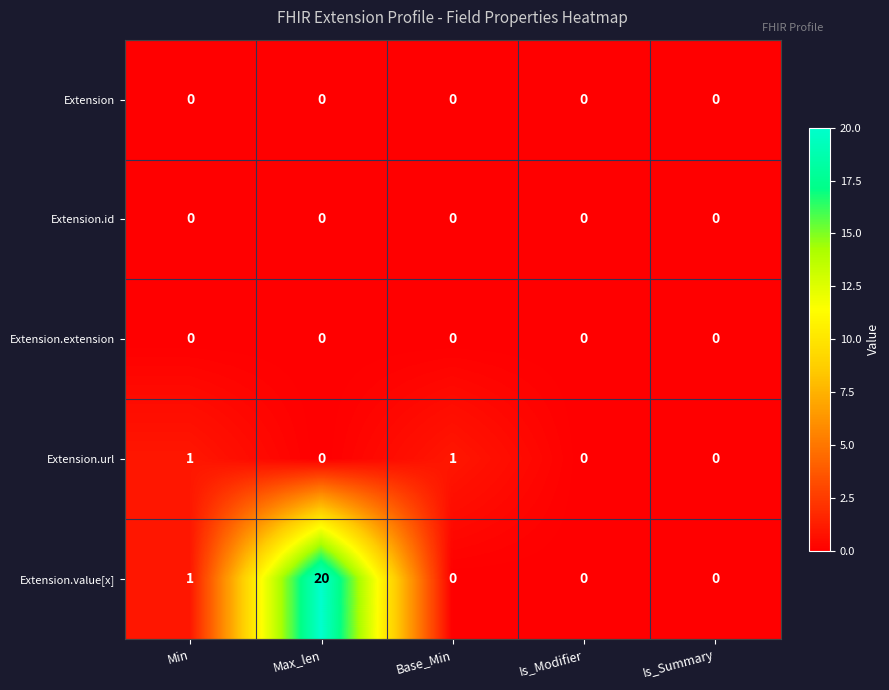

Reading left to right, what are all the values shown in this chart?

Extension: Min=0	Max_len=0	Base_Min=0	Is_Modifier=0	Is_Summary=0
Extension.id: Min=0	Max_len=0	Base_Min=0	Is_Modifier=0	Is_Summary=0
Extension.extension: Min=0	Max_len=0	Base_Min=0	Is_Modifier=0	Is_Summary=0
Extension.url: Min=1	Max_len=0	Base_Min=1	Is_Modifier=0	Is_Summary=0
Extension.value[x]: Min=1	Max_len=20	Base_Min=0	Is_Modifier=0	Is_Summary=0